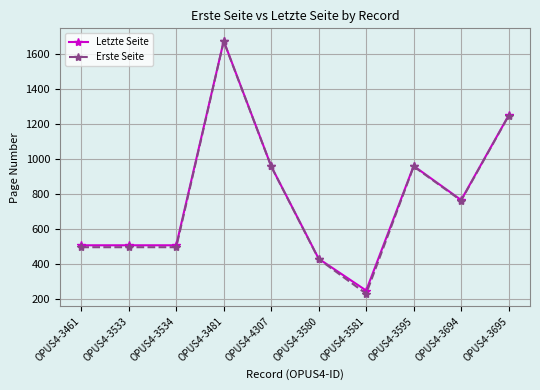

What is the difference between the Erste Seite values at OPUS4-3533 and OPUS4-4307?

462